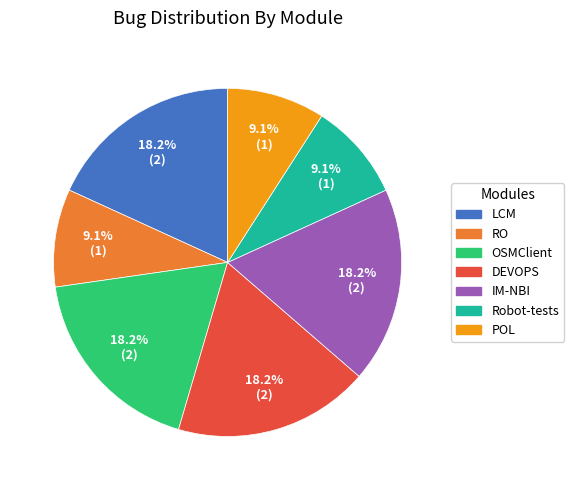

Which has a higher value, OSMClient or POL?

OSMClient